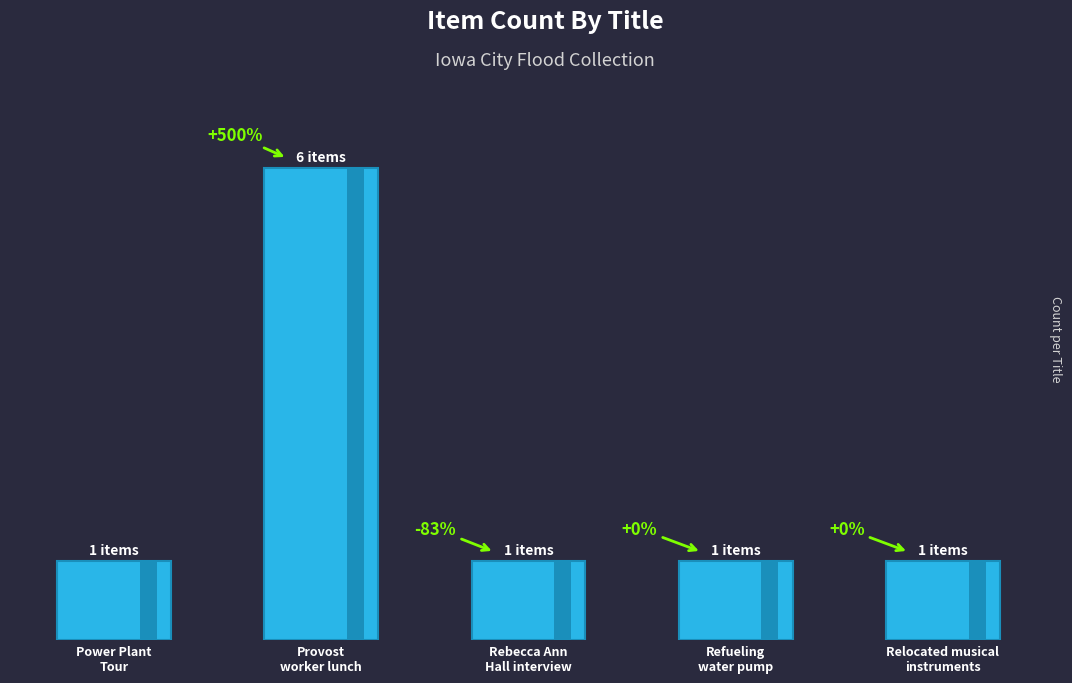

Reading left to right, transcribe all the data shown in this chart.

1	6	1	1	1